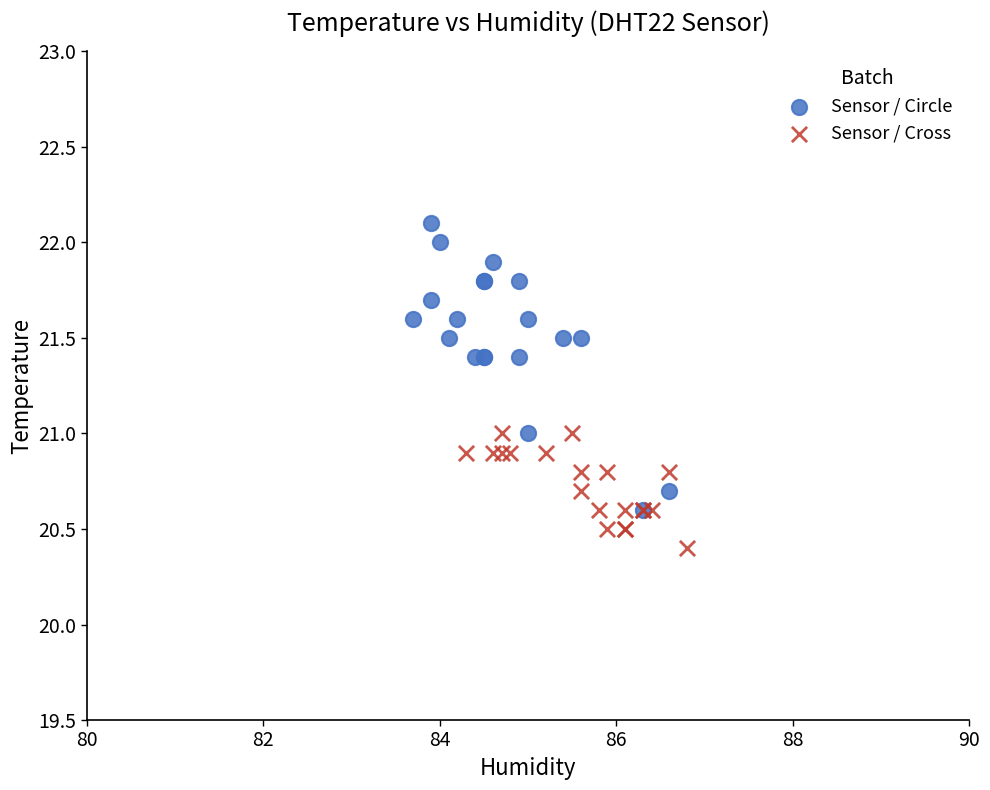

Which series reaches the minimum Y coordinate?

Sensor / Cross